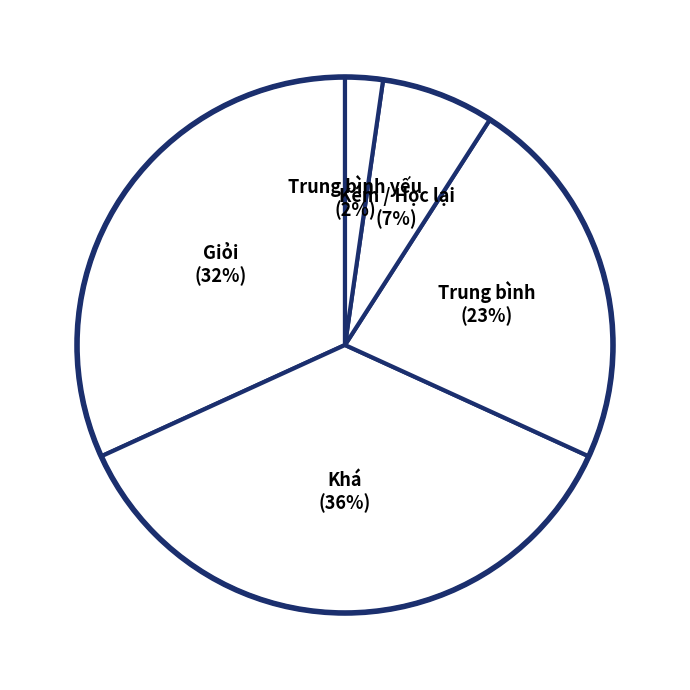

Which slice is the largest?

Khá